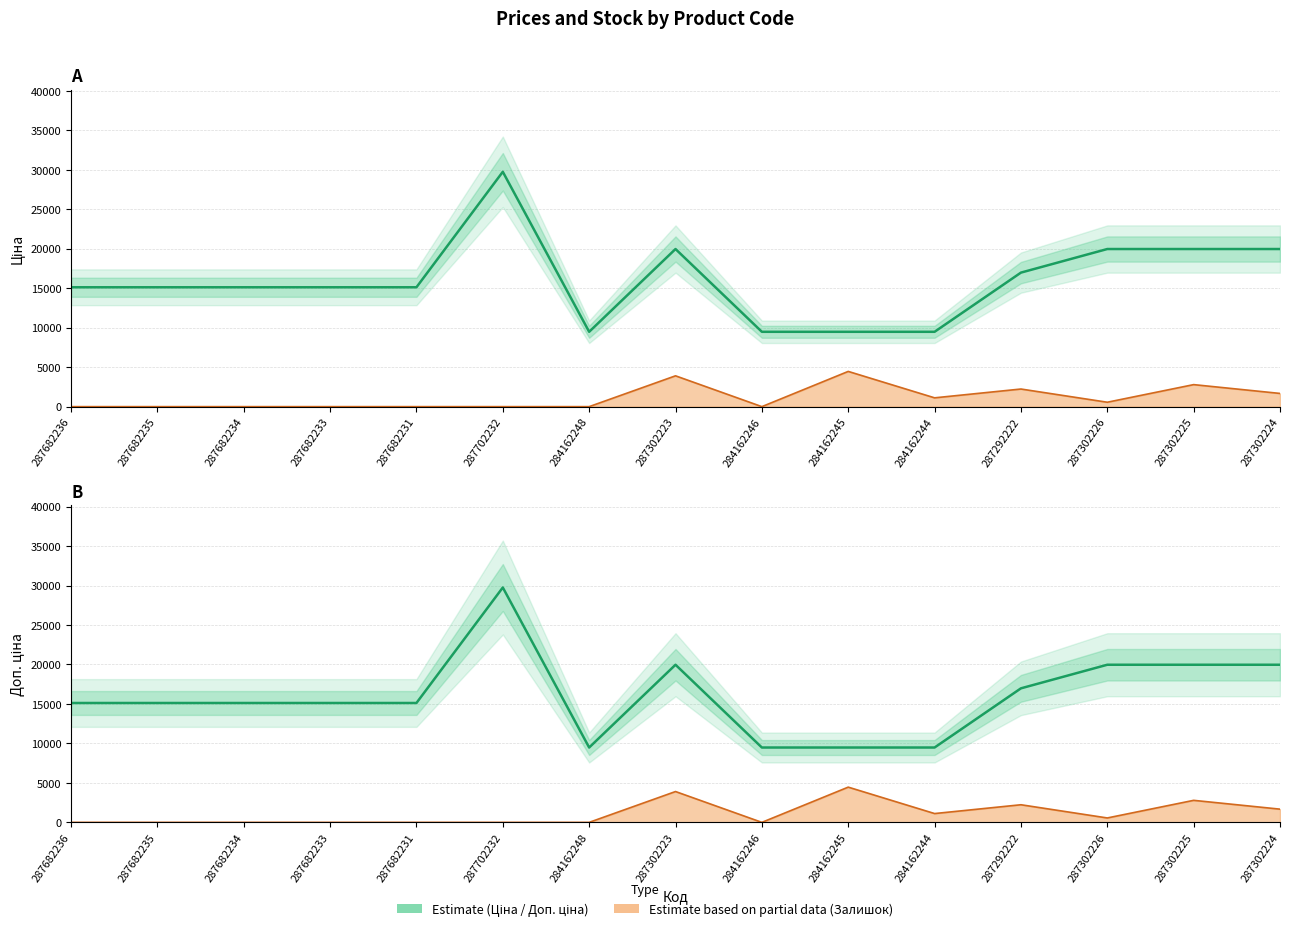

At which label does Ціна reach its peak?

287702232